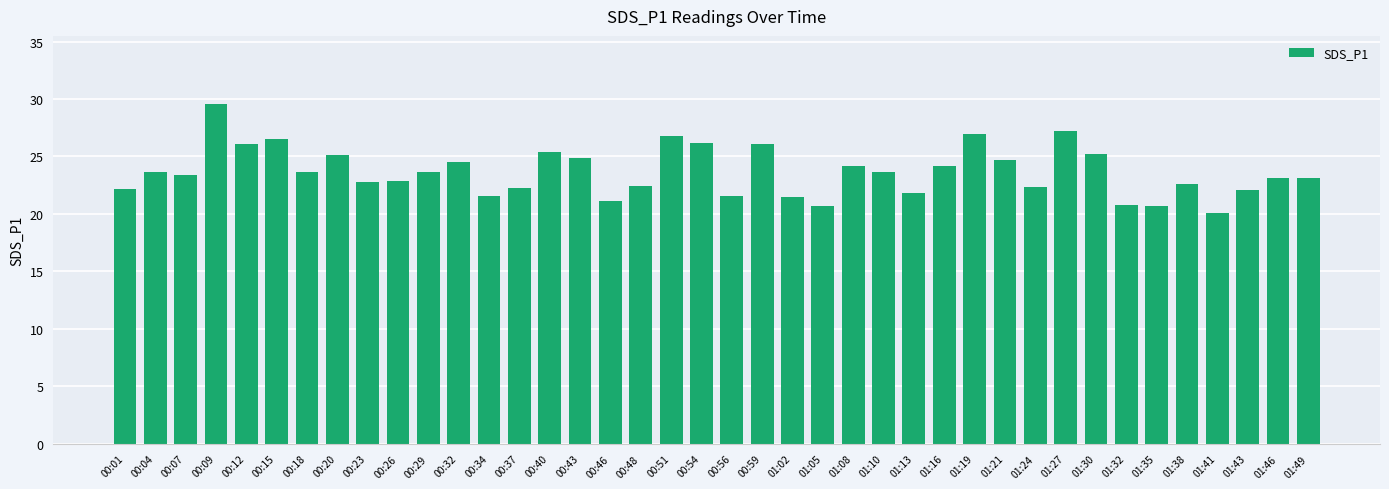

How many bars are there in total?

40